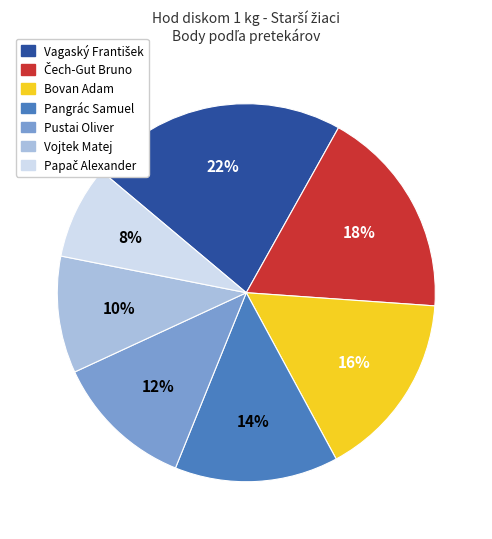

To the nearest percent, what portion does Vojtek Matej represent?

10%